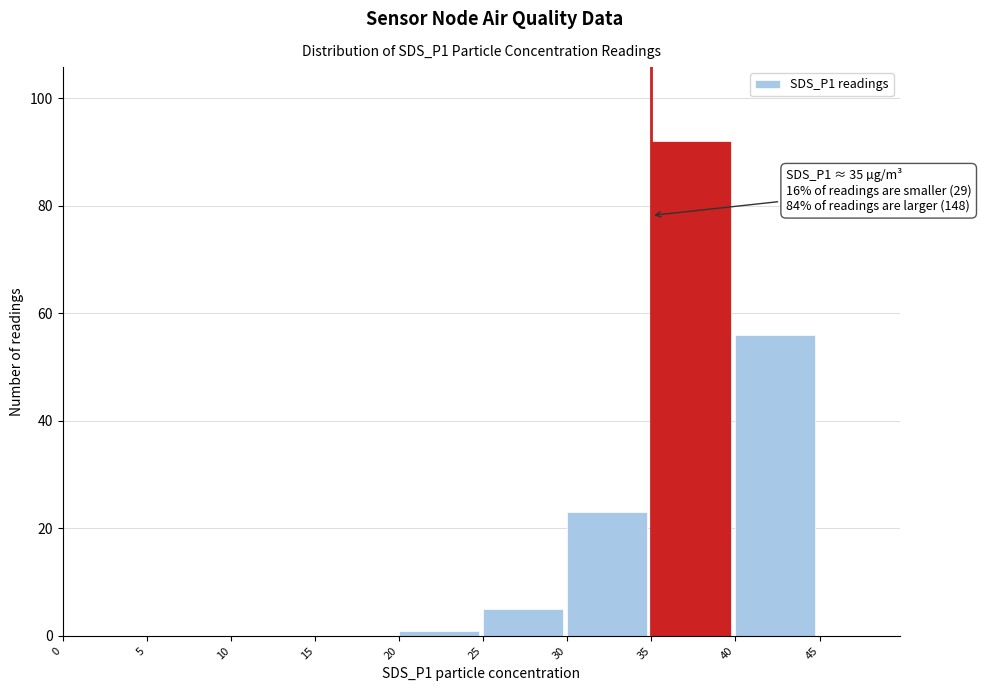

Which range on the x-axis has the tallest bar?

35 to 40